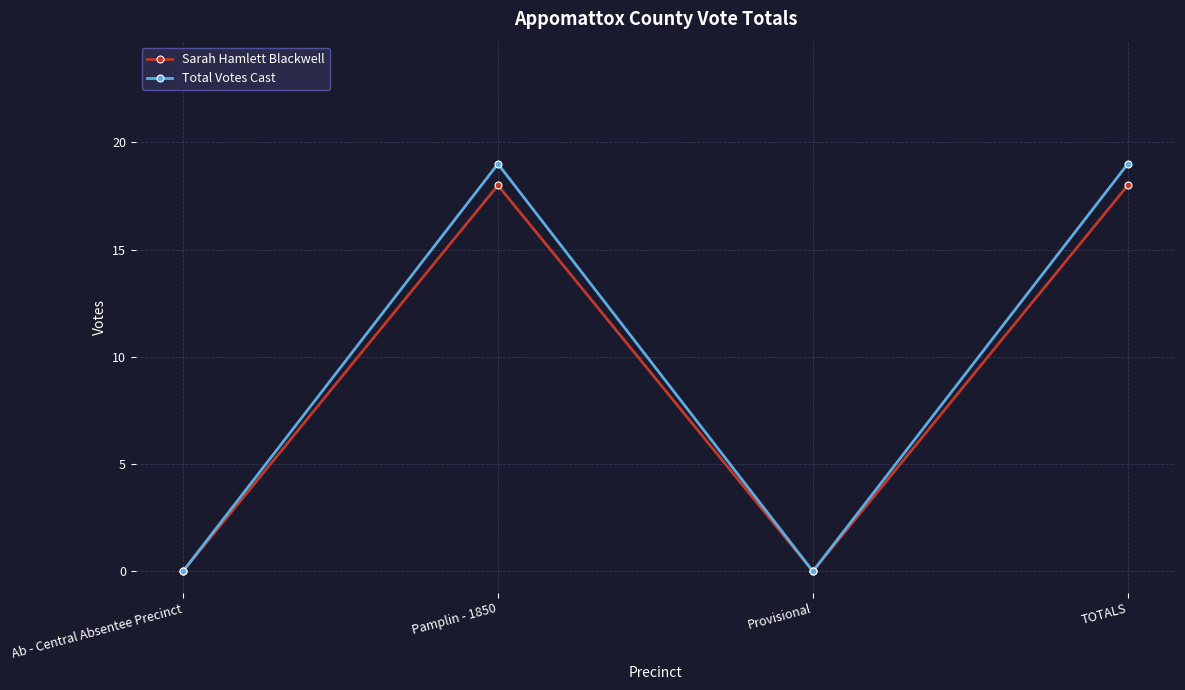

How many lines are shown in the chart?

2